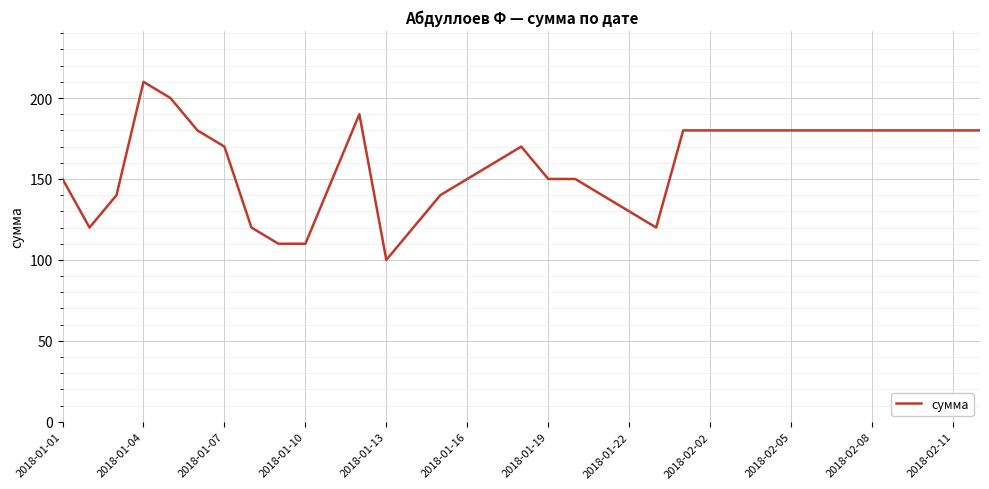

What is the difference between the maximum and minimum values?

110